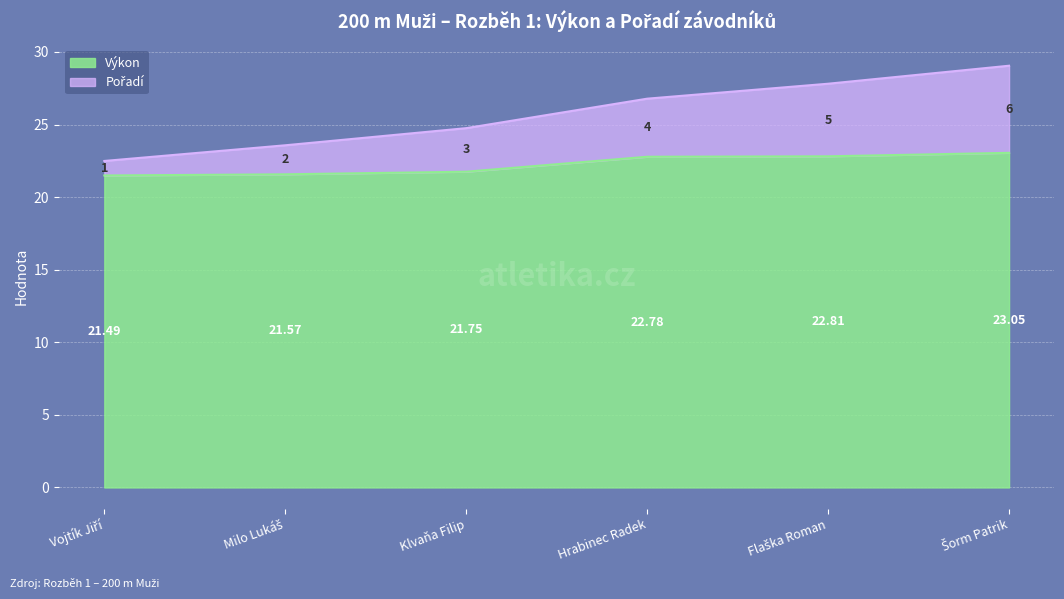

True or false: Pořadí has more than 0 points higher than both neighbors.

False